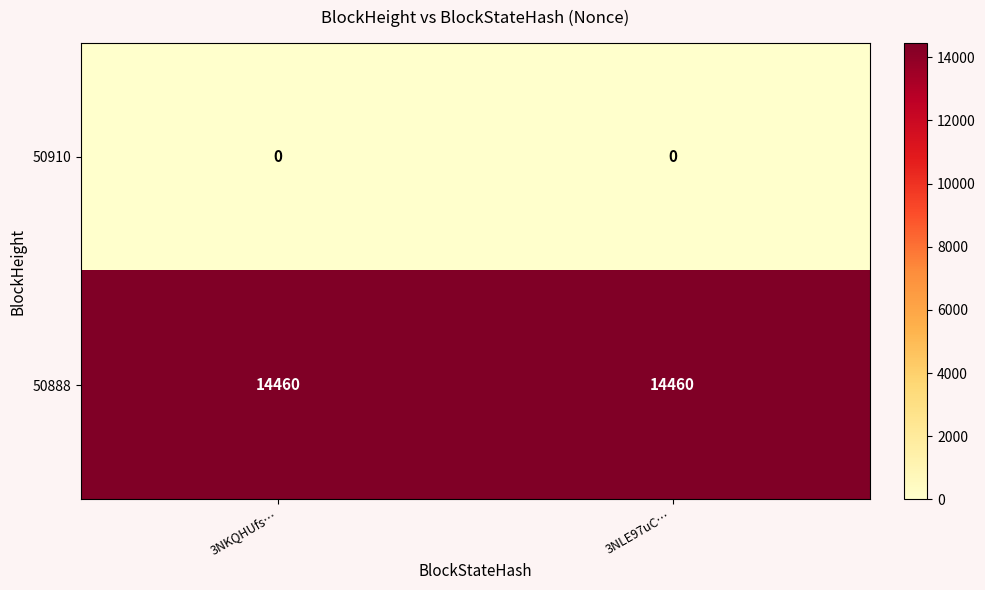

List the series in order of their peak value, highest first.

50888, 50910